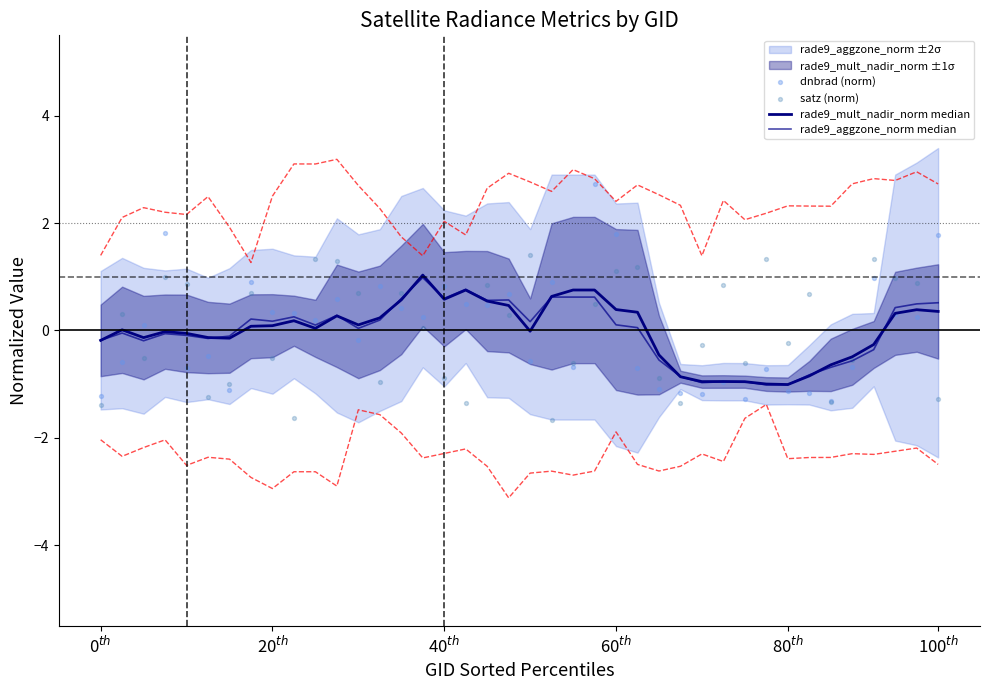

At which category is the sum across all series the highest?

23